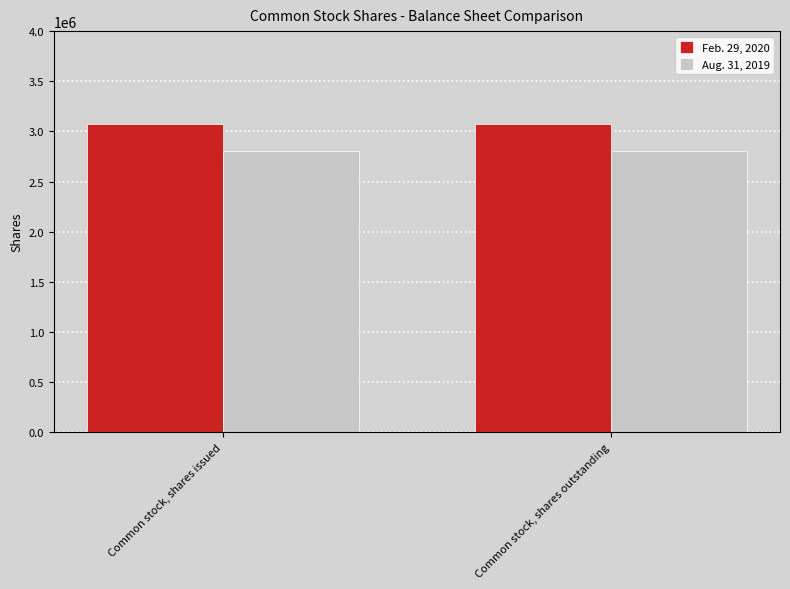

List the labels in order of Feb. 29, 2020 value, largest first.

Common stock, shares issued, Common stock, shares outstanding